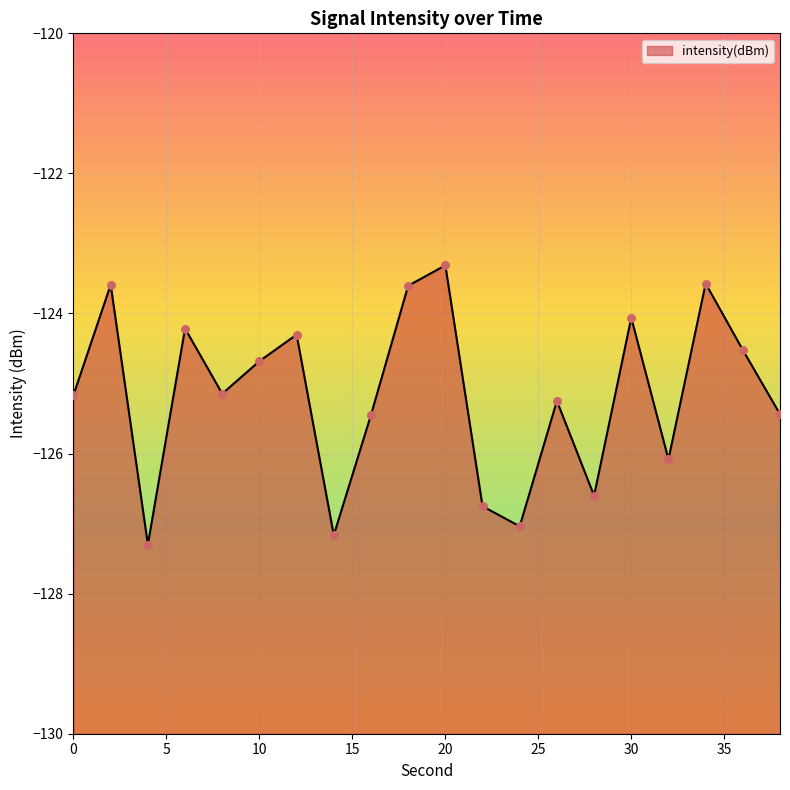

What is the change in value from 24 to 32?

+1.0